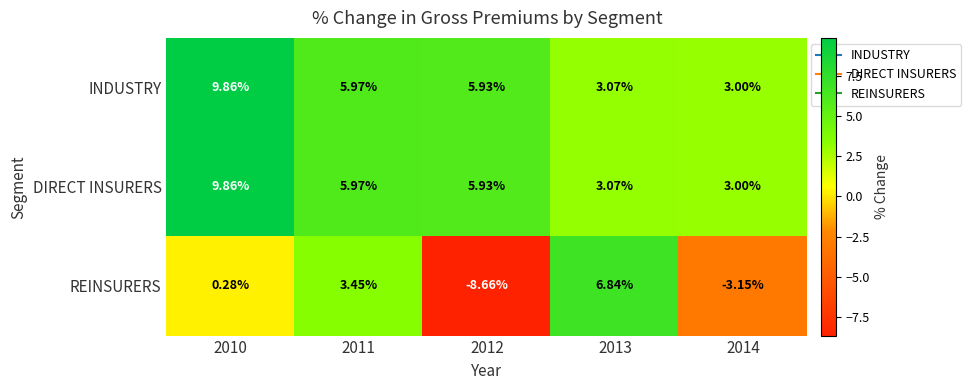

Between 2012 and 2013, which series saw the biggest shift?

REINSURERS